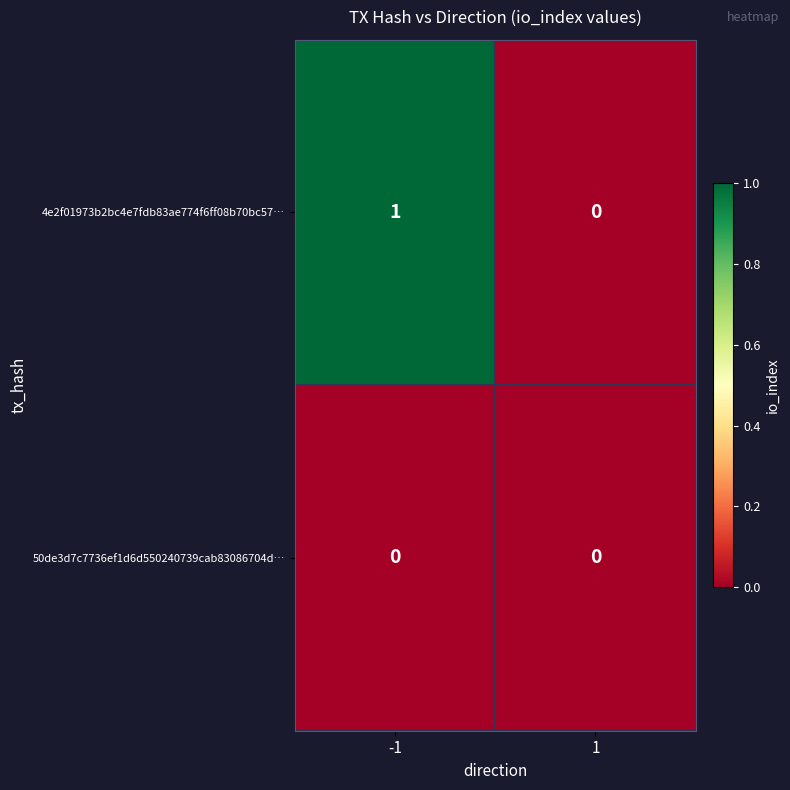

List the series in order of their peak value, highest first.

4e2f01973b2bc4e7fdb83ae774f6ff08b70bc57…, 50de3d7c7736ef1d6d550240739cab83086704d…